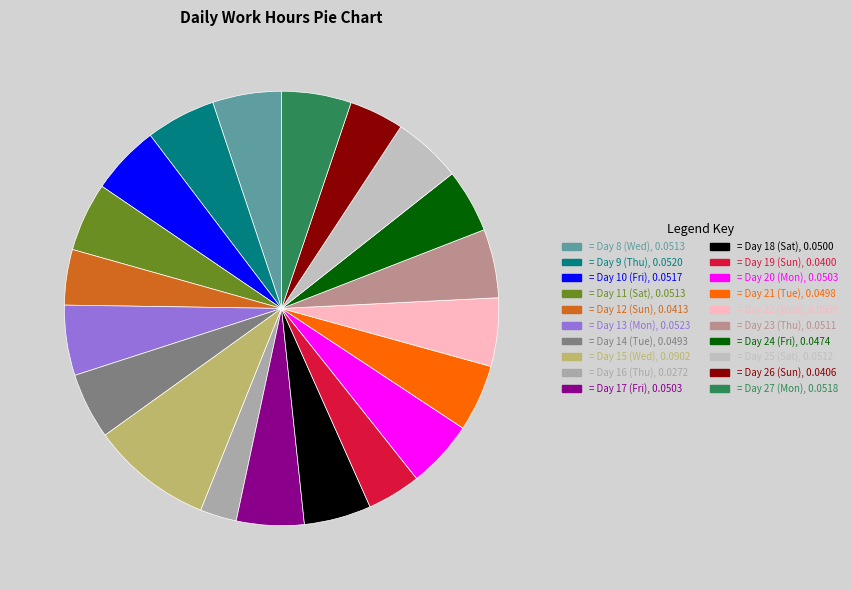

Count the number of slices in the pie.

20